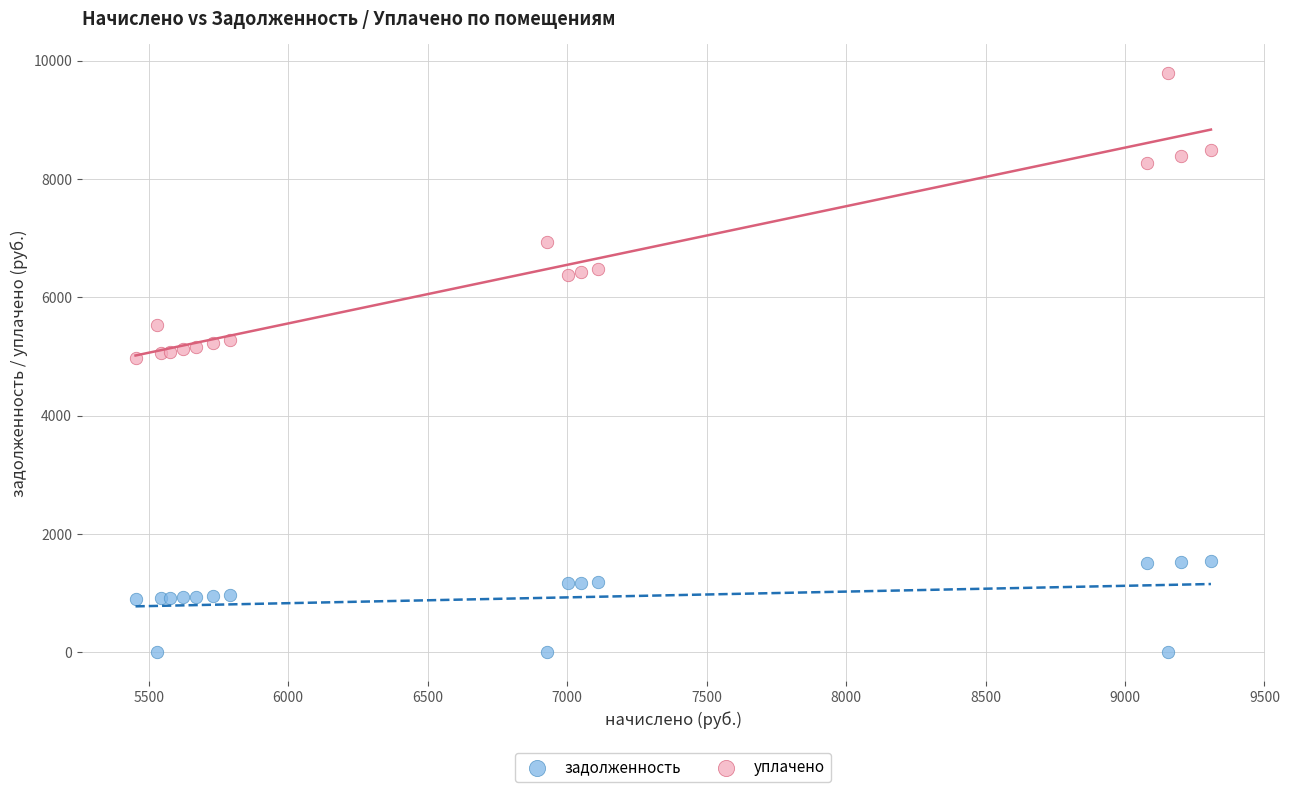

What is the X range (max minus min) for the scatter plot?

3855.4